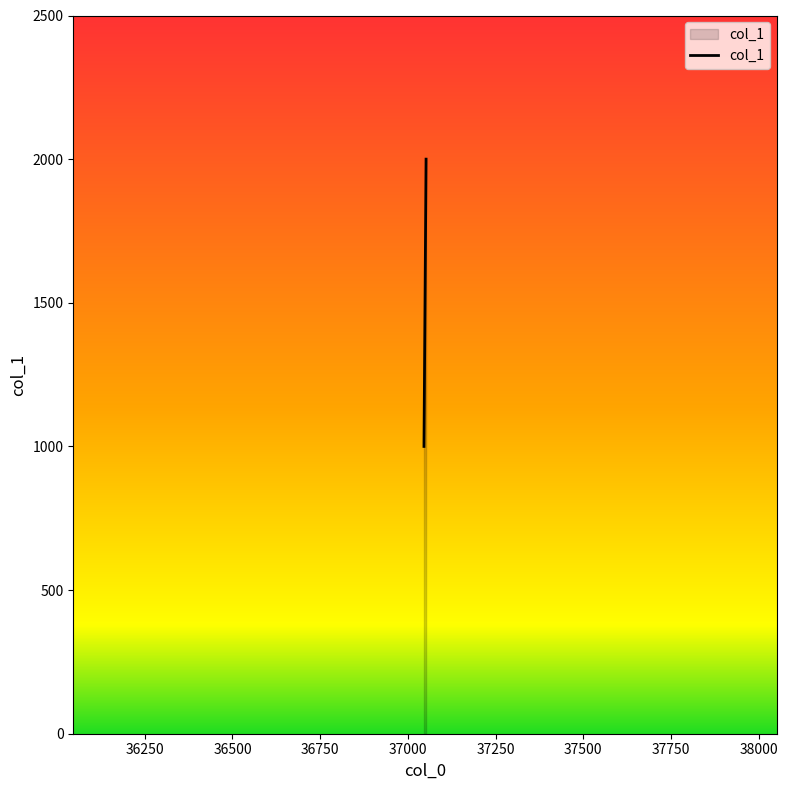

True or false: the data shows 2000 at 37052.

True